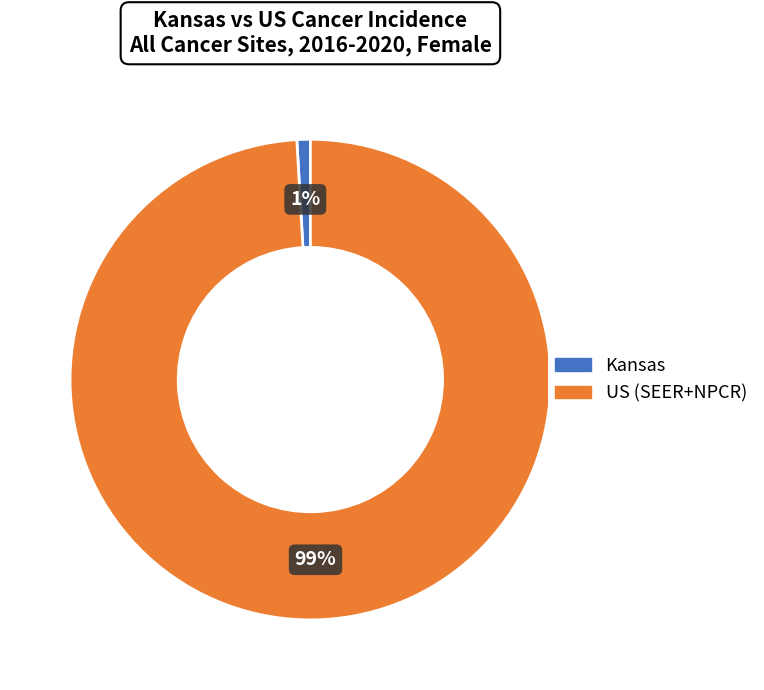

To the nearest percent, what percentage of the pie is Kansas?

1%